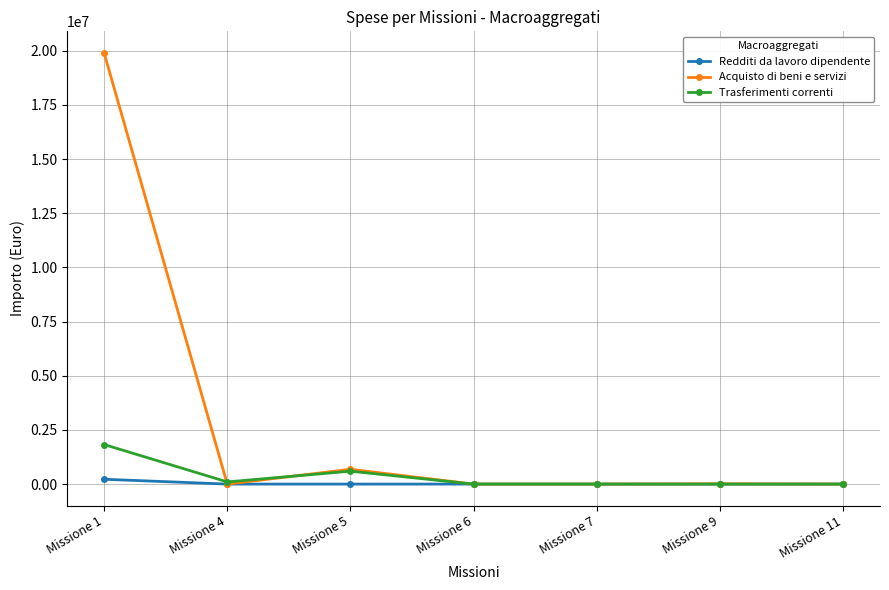

What is the greatest value displayed?

19898259.8